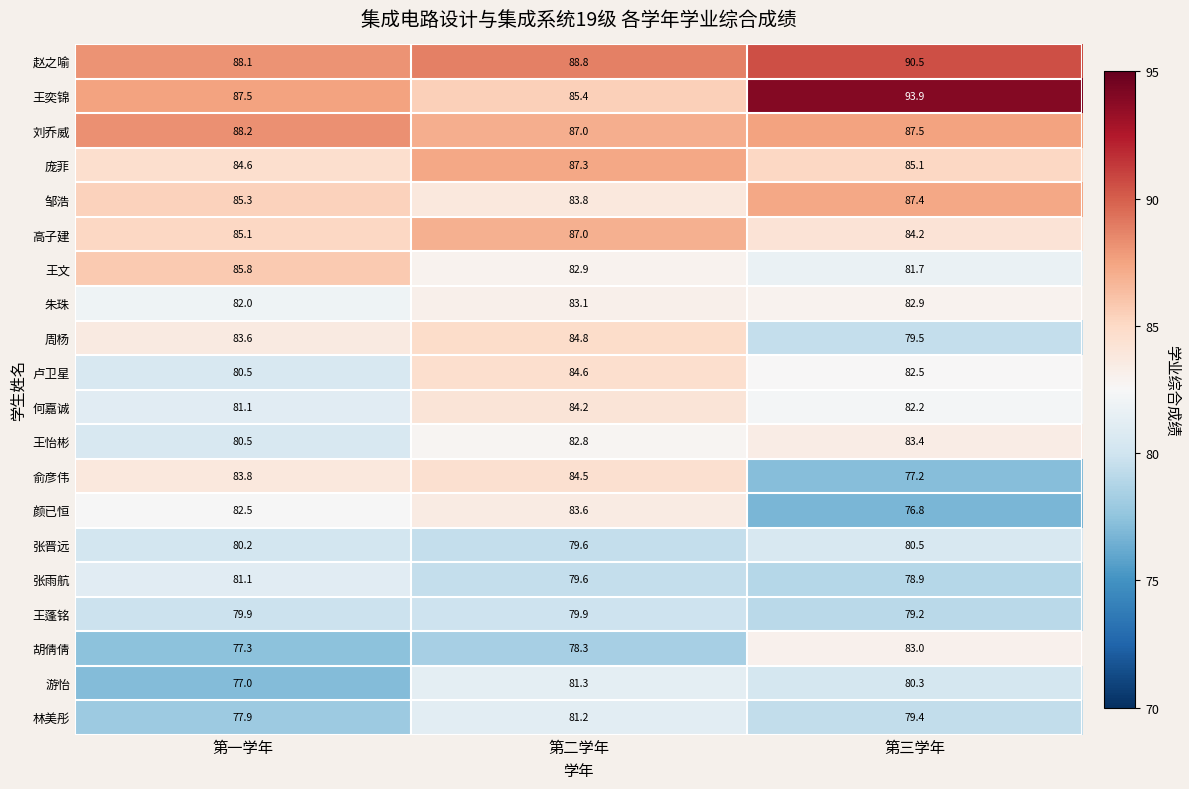

Between 第一学年 and 第三学年, which series saw the biggest shift?

俞彦伟